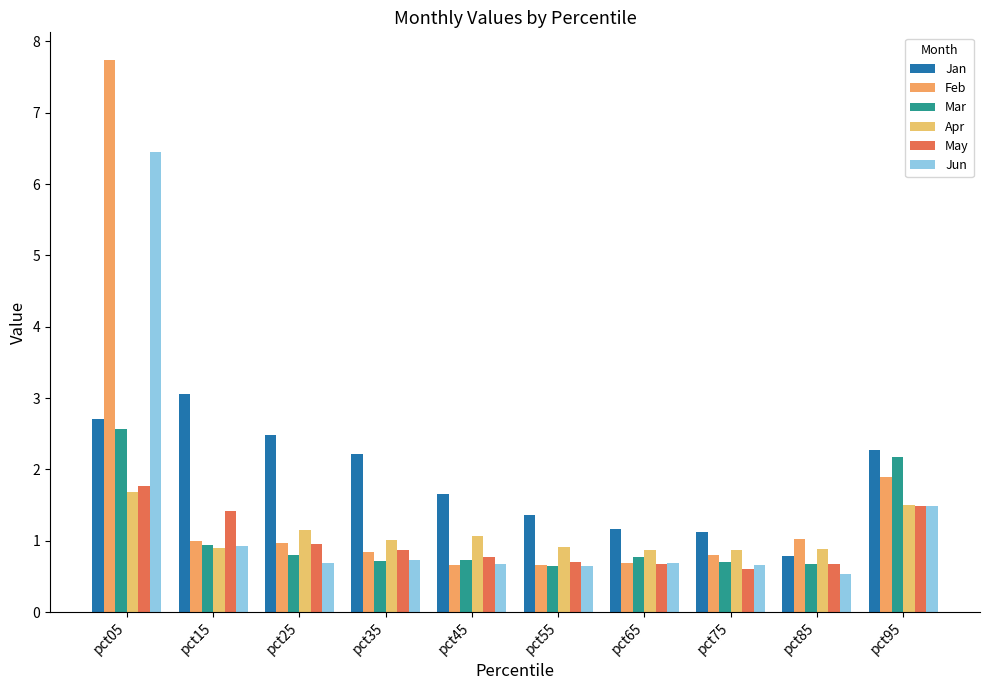

How many bars are there in each group?

6